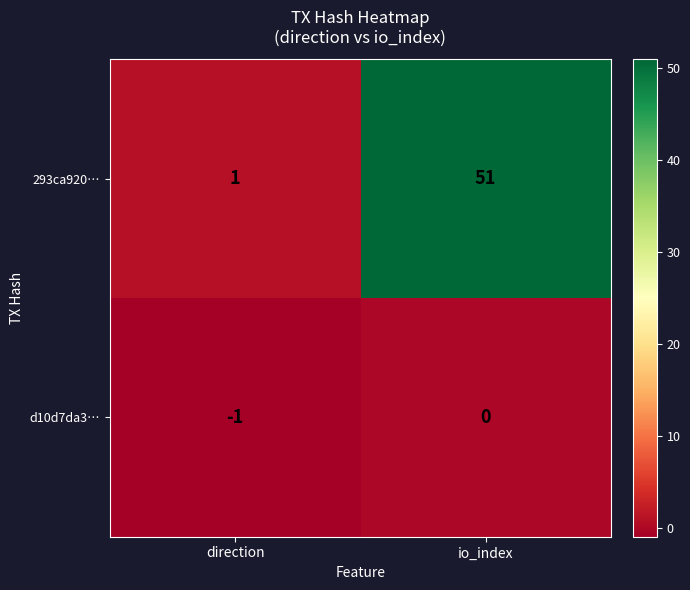

Which series has the largest range (max minus min)?

293ca920…